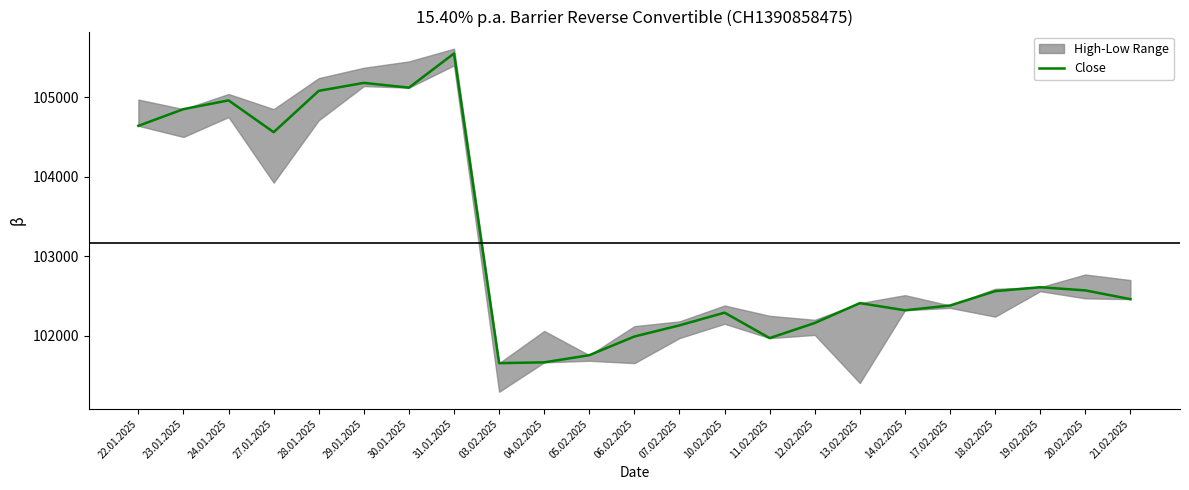

At which category does the chart reach its peak across all series?

31.01.2025